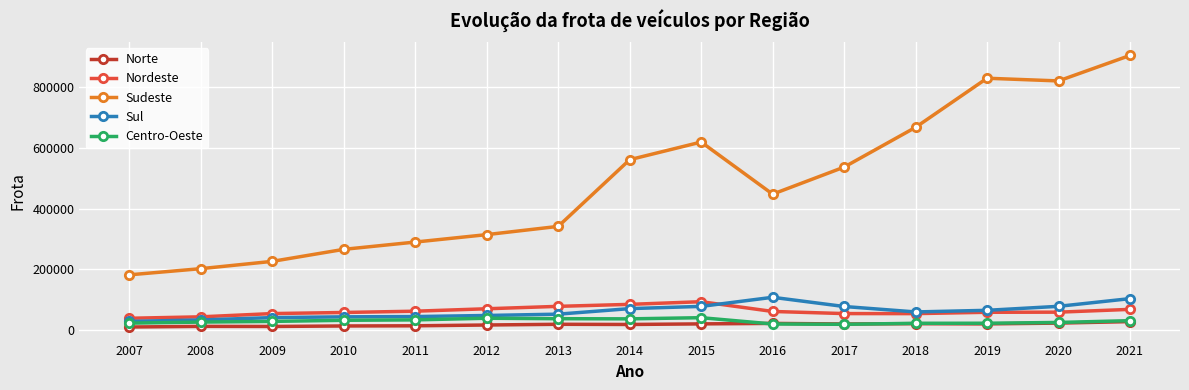

At which category is the sum across all series the highest?

2021